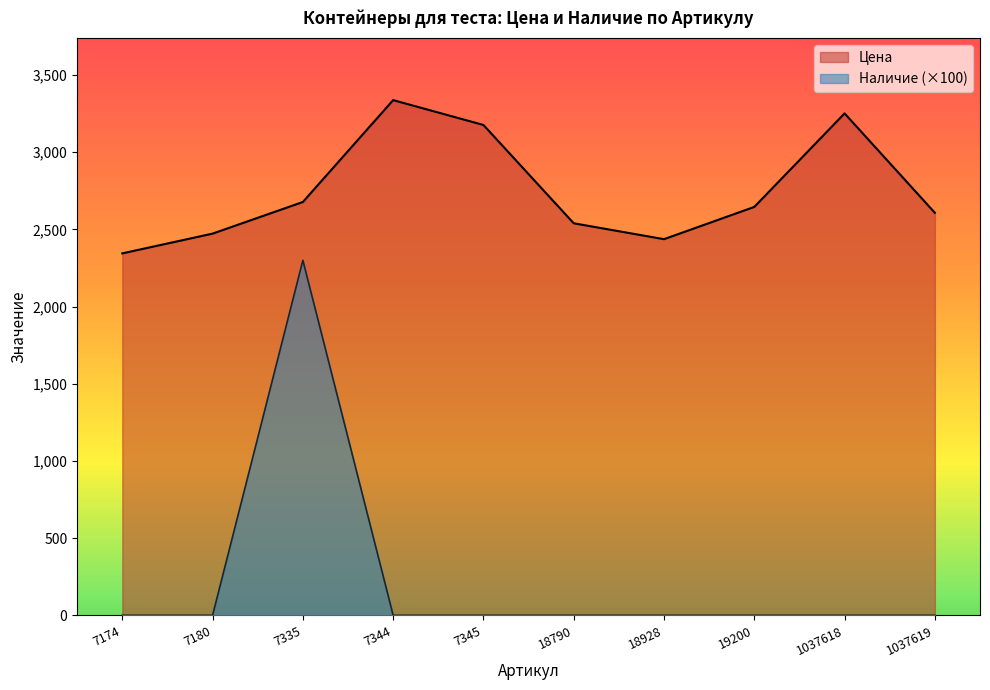

How many lines are shown in the chart?

2